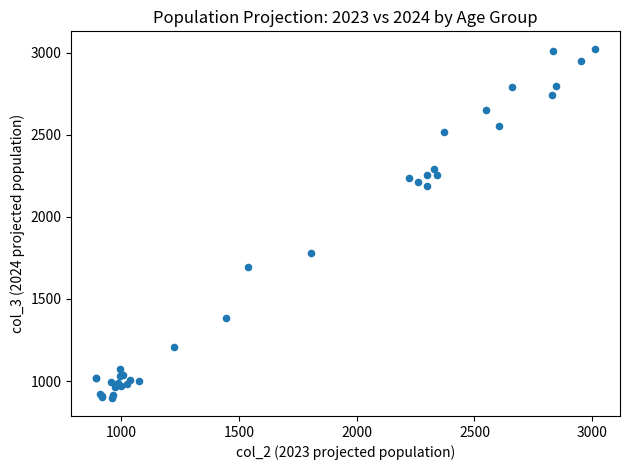

What Y value in the scatter plot is closest to 1958?

1779.7